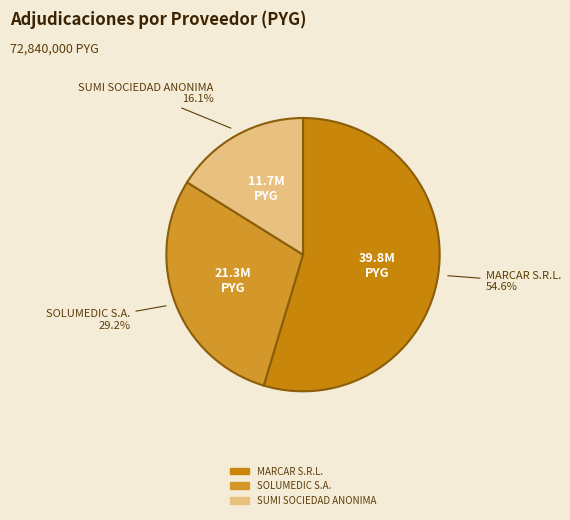

To the nearest percent, what is the combined percentage of SOLUMEDIC S.A. and MARCAR S.R.L.?

84%